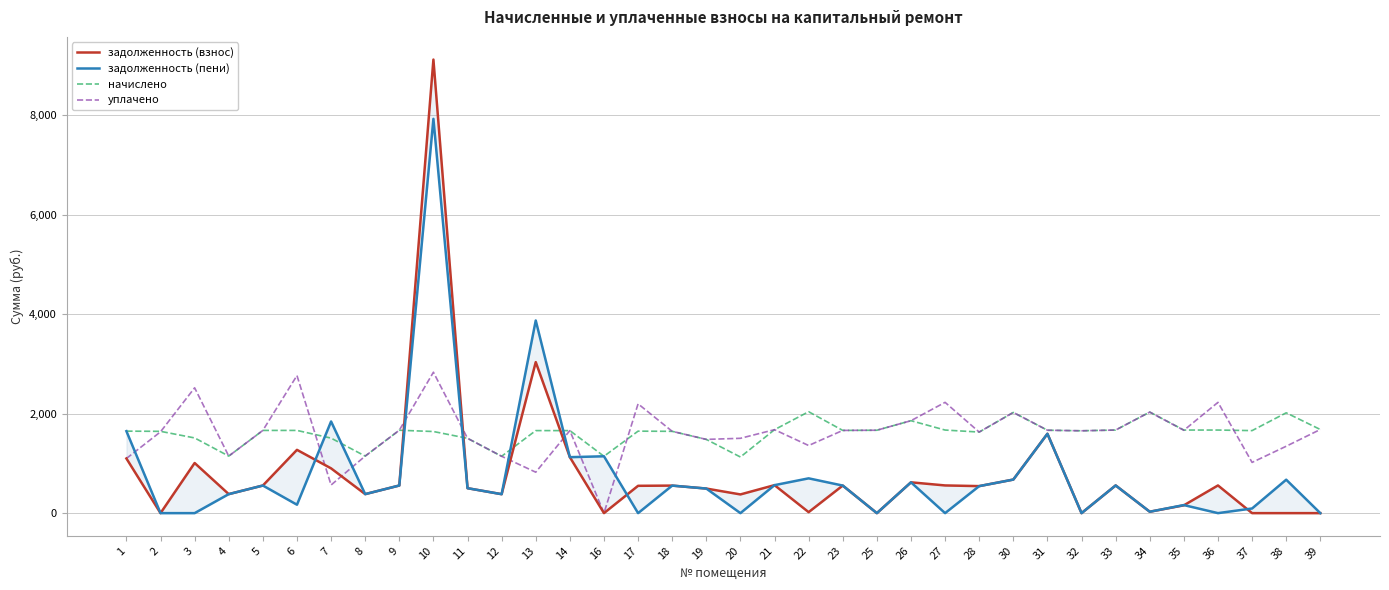

What is the difference between the highest and lowest values at 17?

2197.4